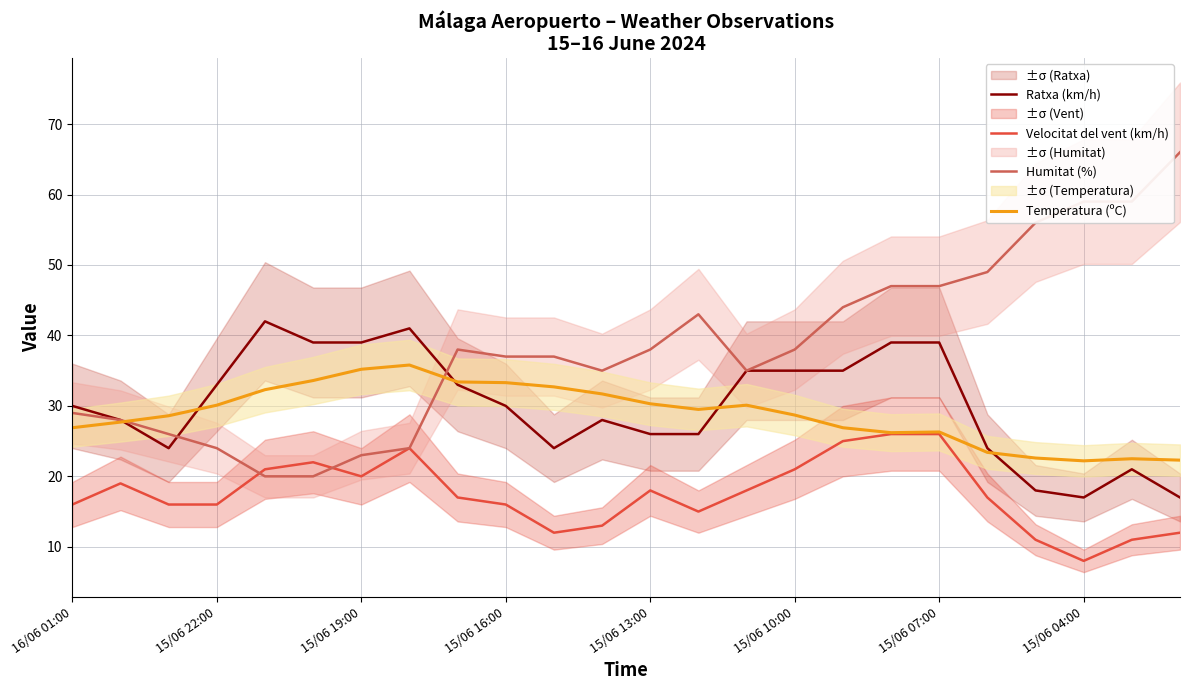

The Temperatura (ºC) series shows 30.3 at 15/06 13:00. True or false?

True